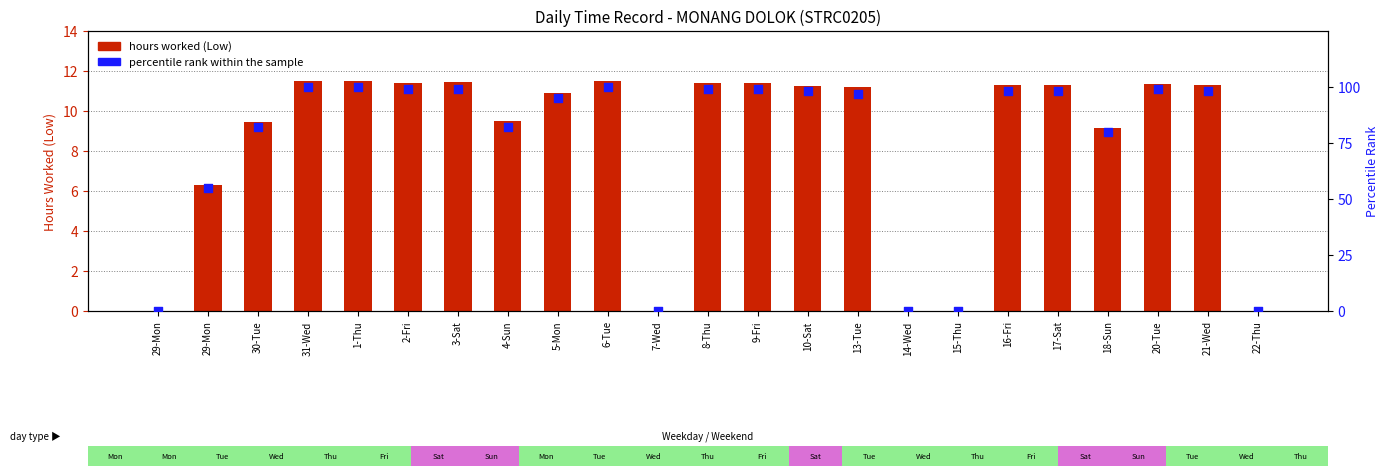

Which series reaches the maximum Y coordinate?

percentile rank within the sample